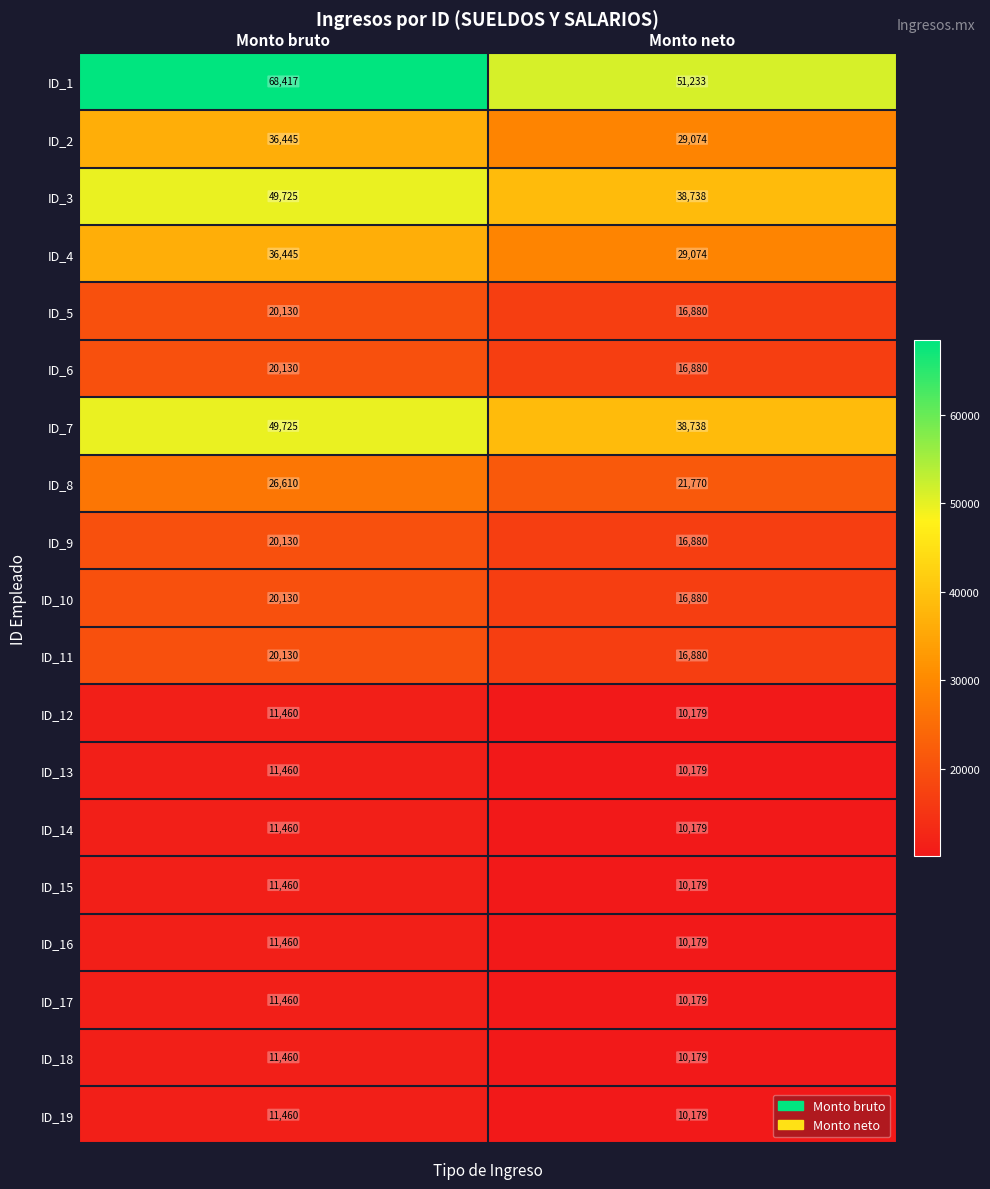

Which series has the widest spread of values?

ID_1